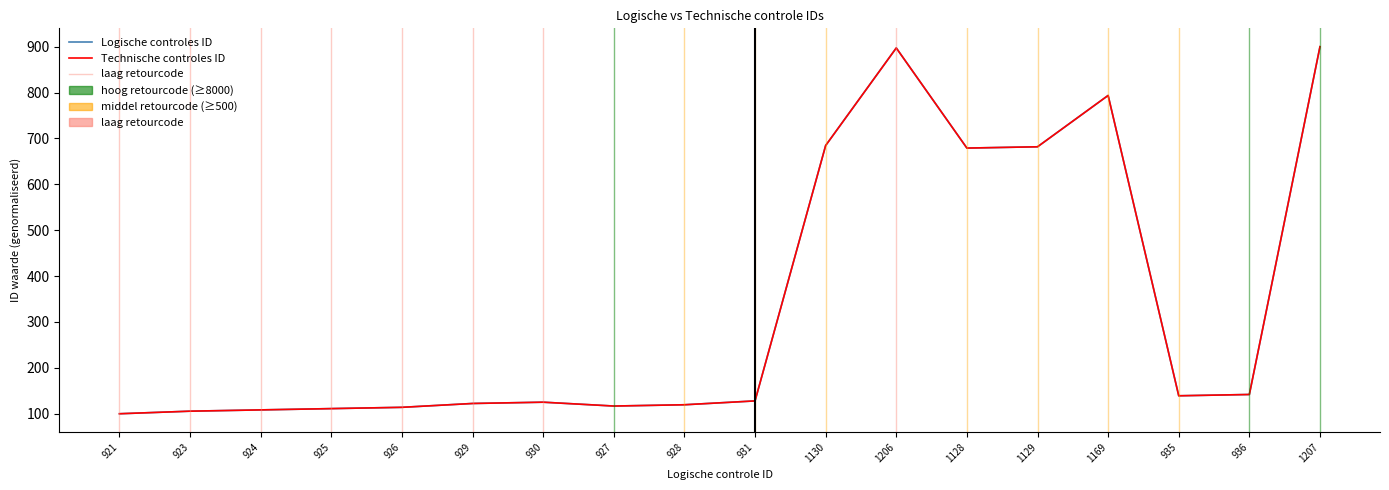

Where is the first local maximum for Logische controles ID?

930